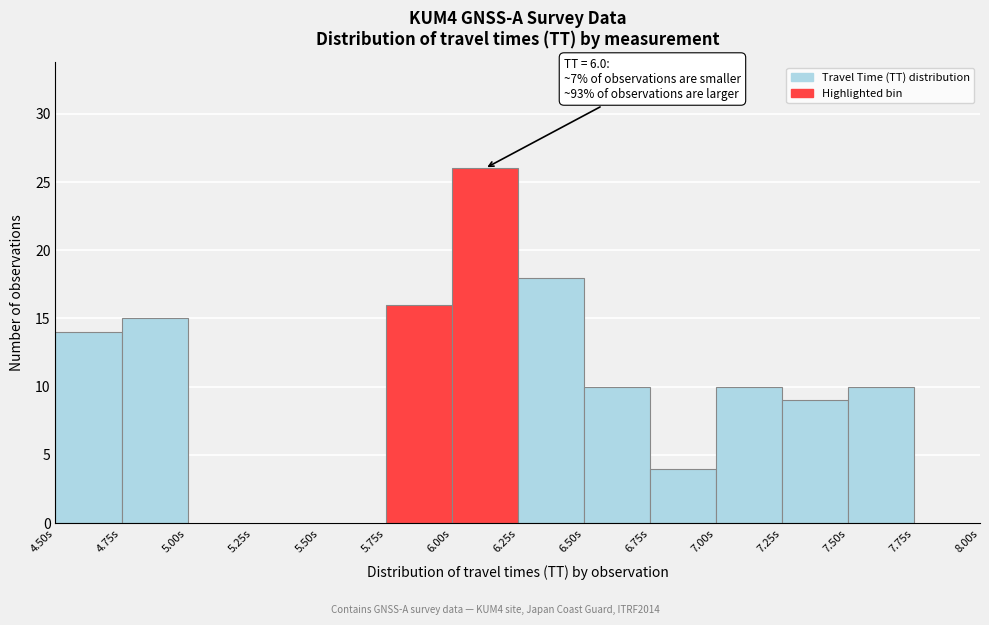

Over which range of the x-axis is the bar tallest?

6.00 to 6.25